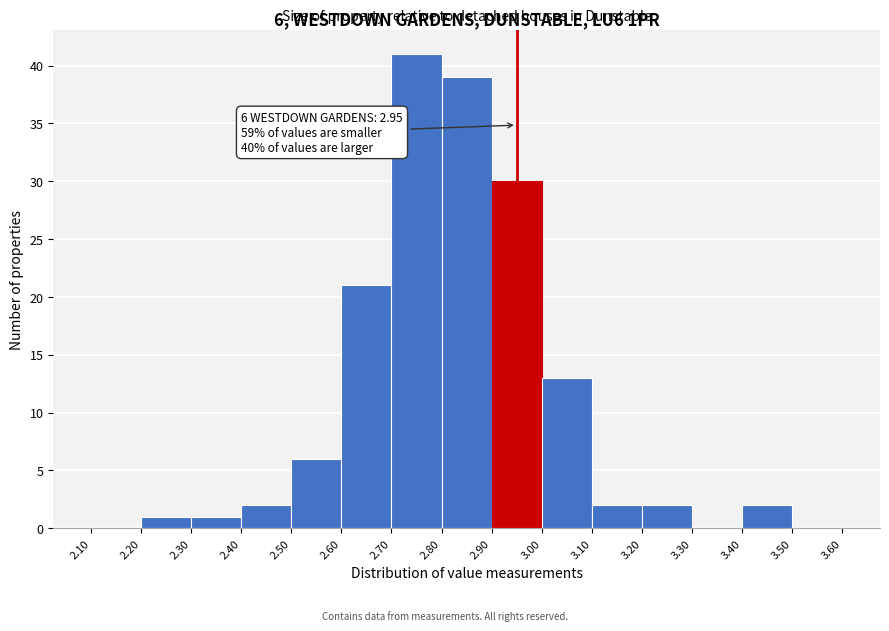

Over which range of the x-axis is the bar tallest?

2.70 to 2.80